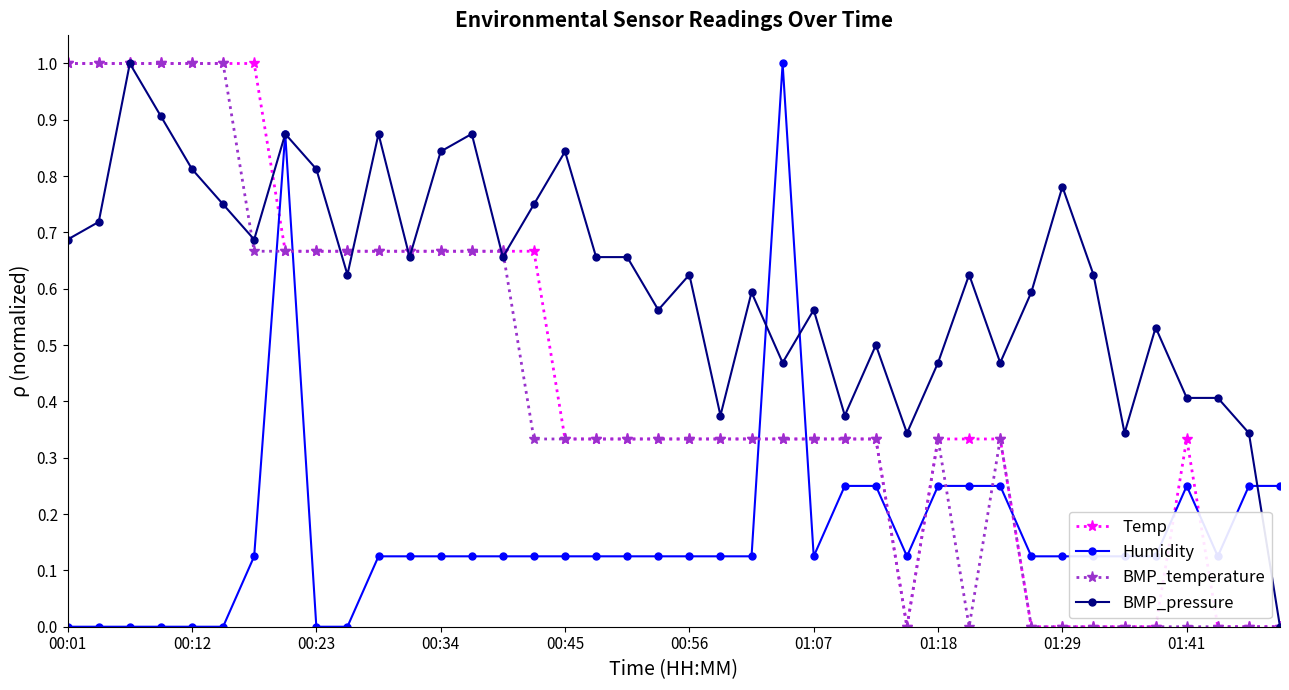

True or false: Humidity has more than 1 points higher than both neighbors.

True